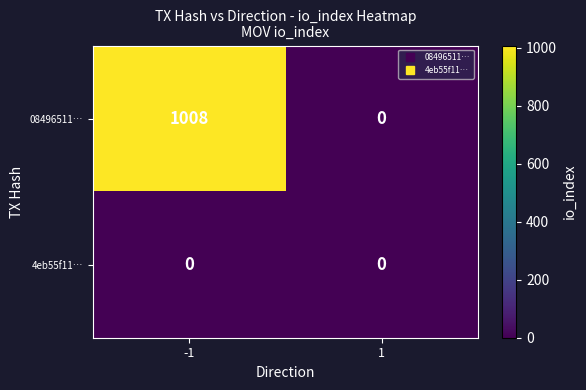

The 08496511… series shows -520 at 1. True or false?

False